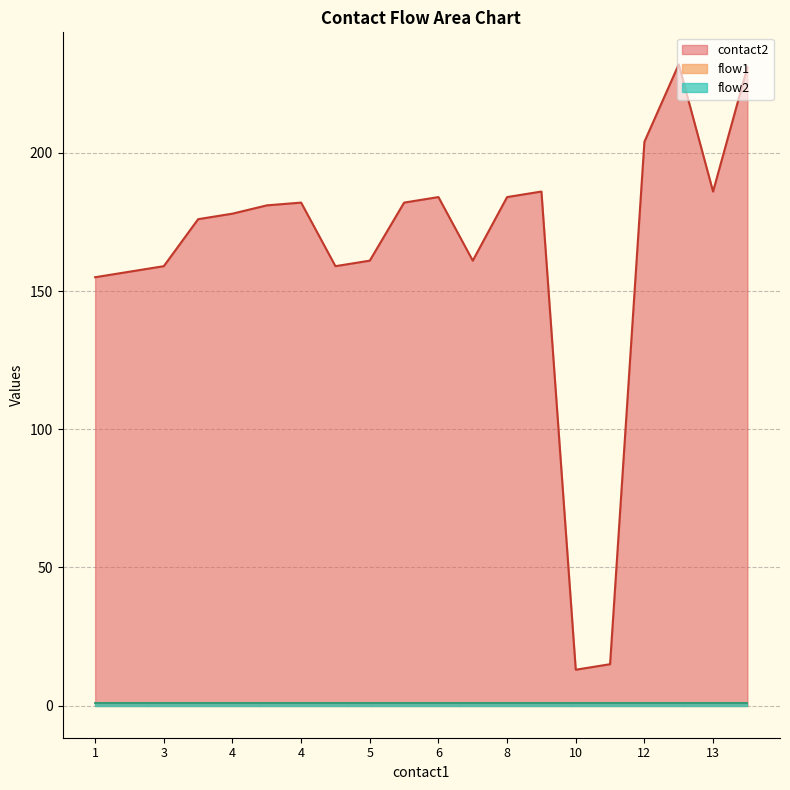

Reading right to left, transcribe all the data shown in this chart.

contact2: 231	186	232	204	15	13	186	184	161	184	182	161	159	182	181	178	176	159	157	155
flow1: 1	1	1	1	1	1	1	1	1	1	1	1	1	1	1	1	1	1	1	1
flow2: 1	1	1	1	1	1	1	1	1	1	1	1	1	1	1	1	1	1	1	1